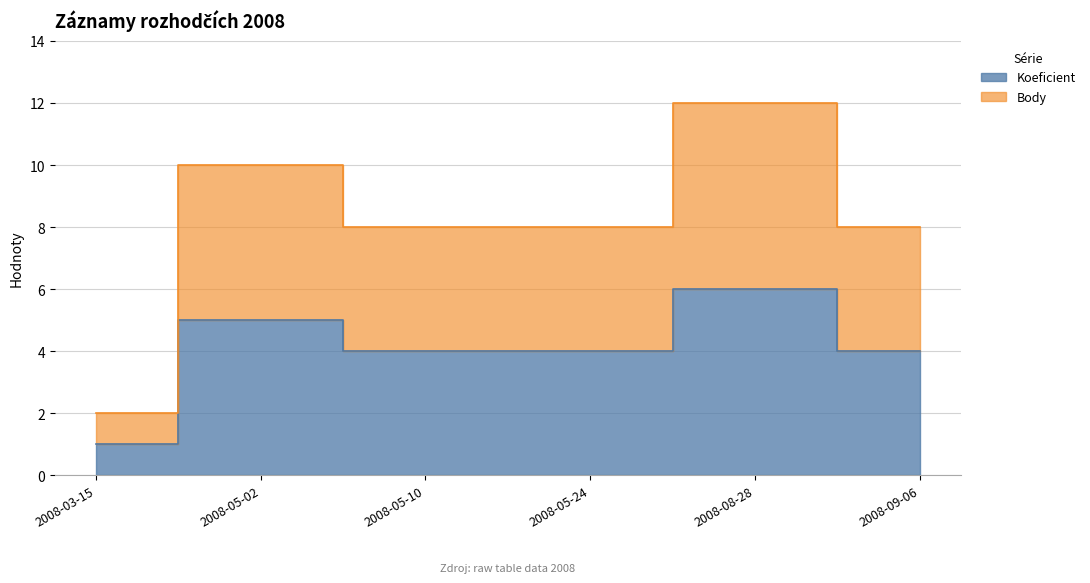

True or false: Koeficient and Body cross at least once.

False